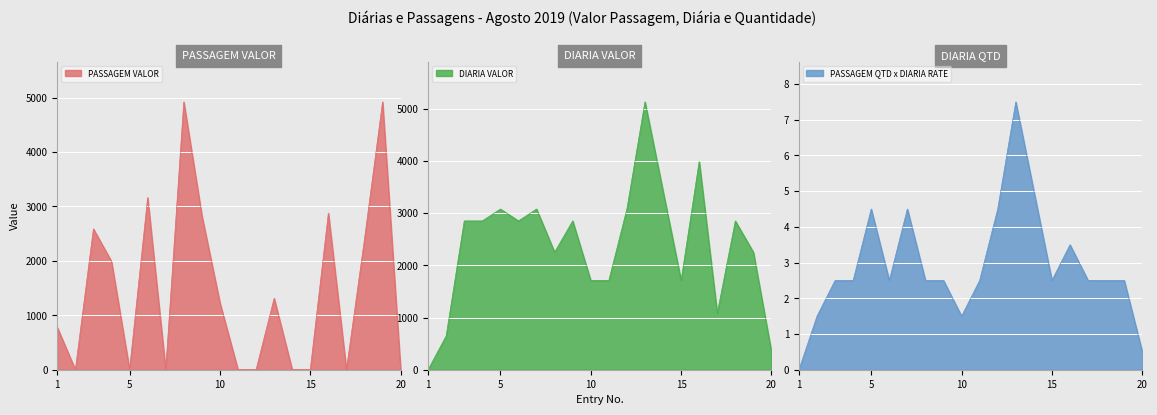

How many values in DIARIA VALOR are above zero?

19